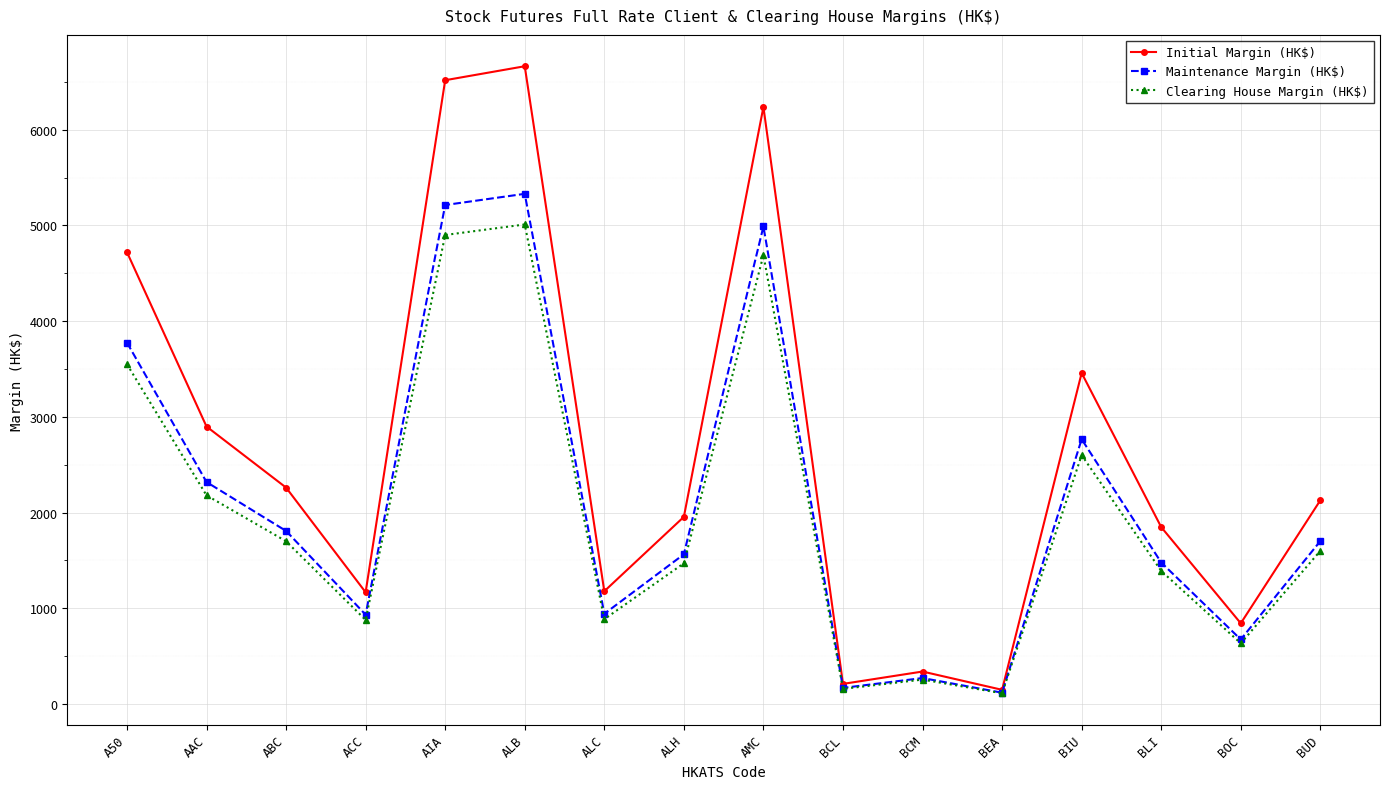

What is the label of the 2nd point from the right?

BOC